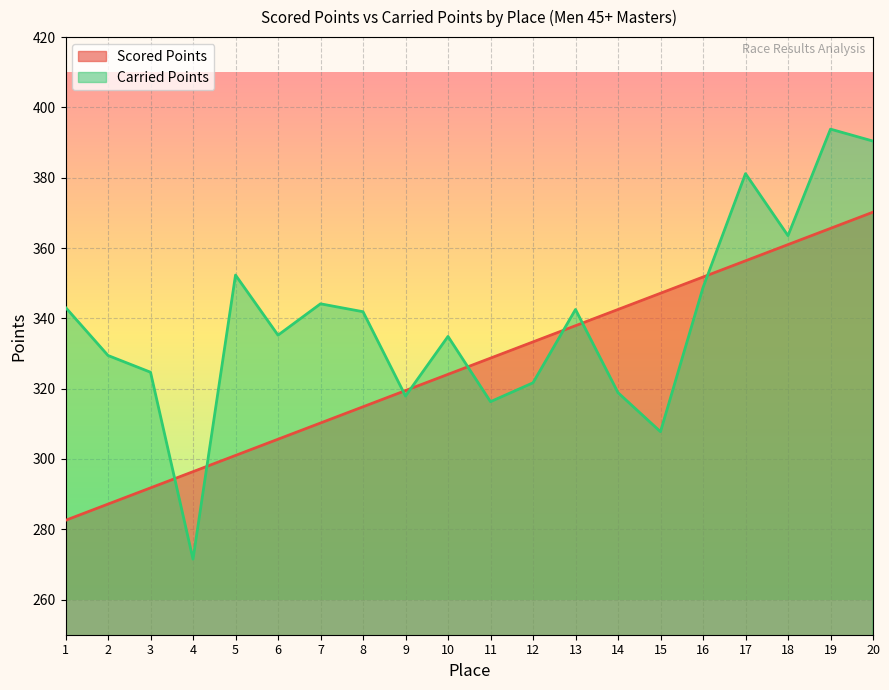

Reading left to right, what are all the values shown in this chart?

Scored Points: 1=282.5	2=287.2	3=291.8	4=296.4	5=301.0	6=305.6	7=310.2	8=314.8	9=319.5	10=324.1	11=328.7	12=333.3	13=337.9	14=342.5	15=347.1	16=351.7	17=356.4	18=361.0	19=365.6	20=370.2
Carried Points: 1=343.1	2=329.4	3=324.7	4=271.5	5=352.3	6=335.2	7=344.1	8=341.9	9=317.9	10=334.9	11=316.3	12=321.7	13=342.5	14=318.9	15=307.8	16=348.7	17=381.2	18=363.5	19=393.8	20=390.4